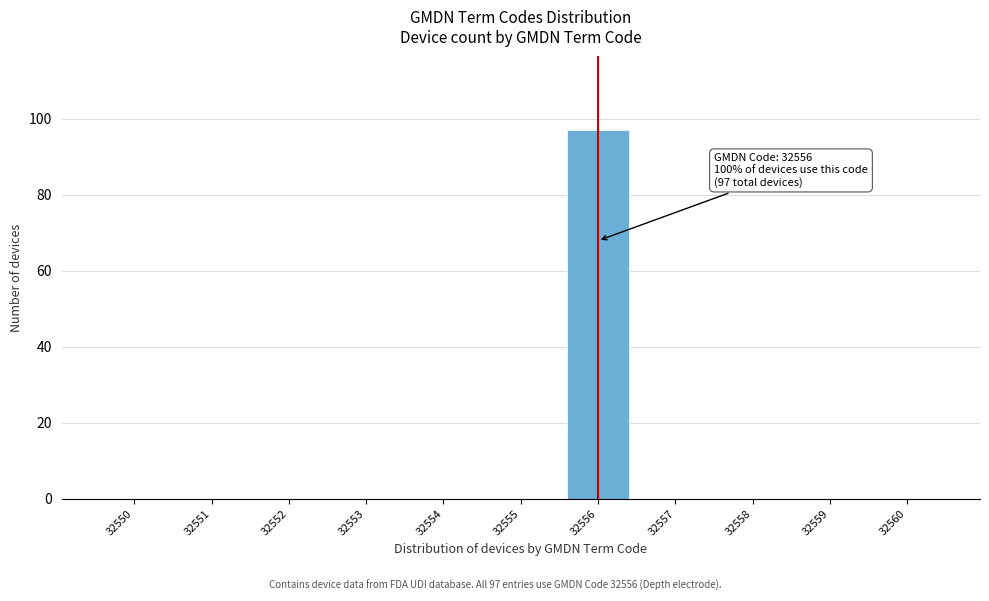

Reading right to left, transcribe all the data shown in this chart.

32560=0	32559=0	32558=0	32557=0	32556=97	32555=0	32554=0	32553=0	32552=0	32551=0	32550=0